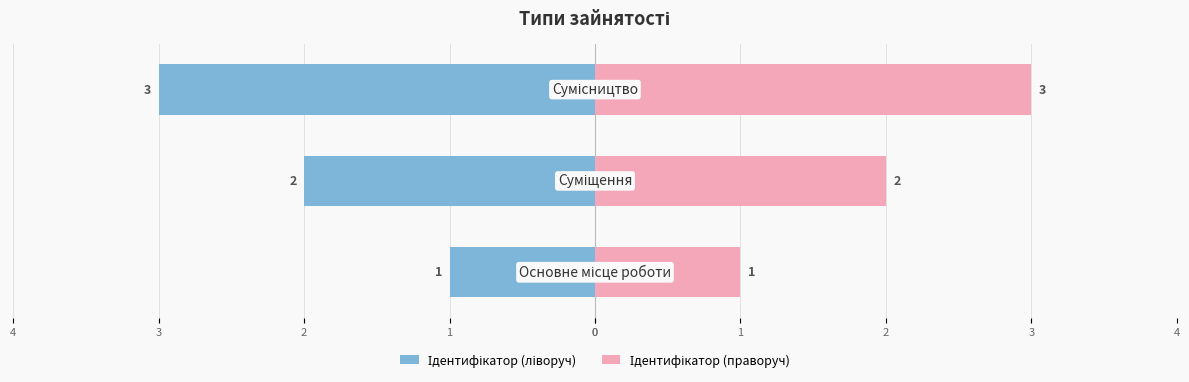

List the series in order of their overall mean, lowest first.

Ідентифікатор (ліворуч), Ідентифікатор (праворуч)